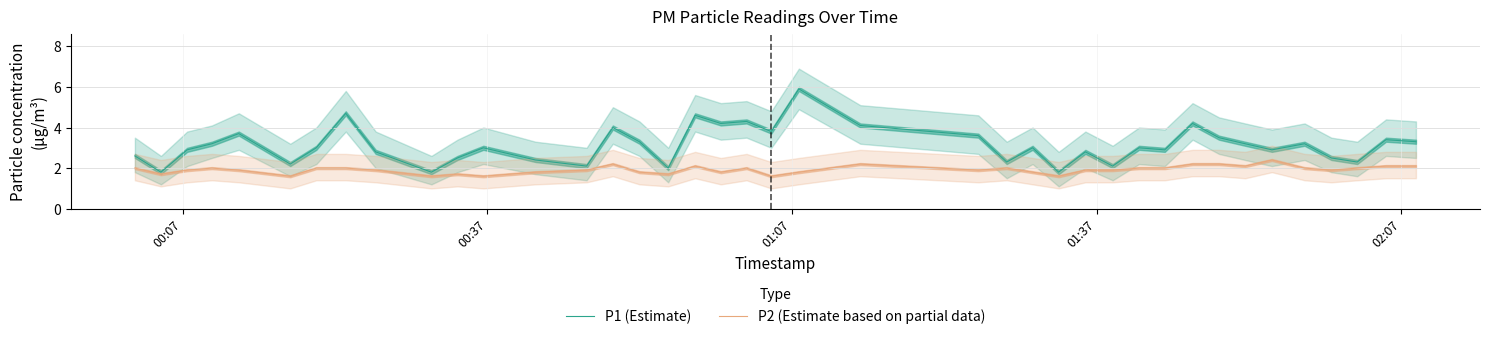

How many data points does each series have?

40